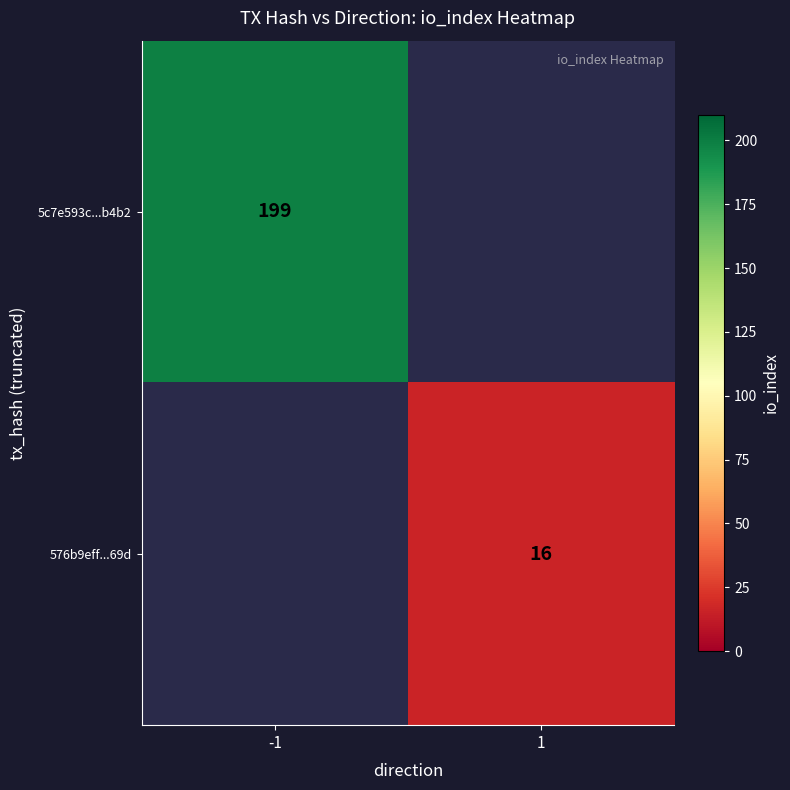

The 576b9eff...69d series shows 5 at 1. True or false?

False